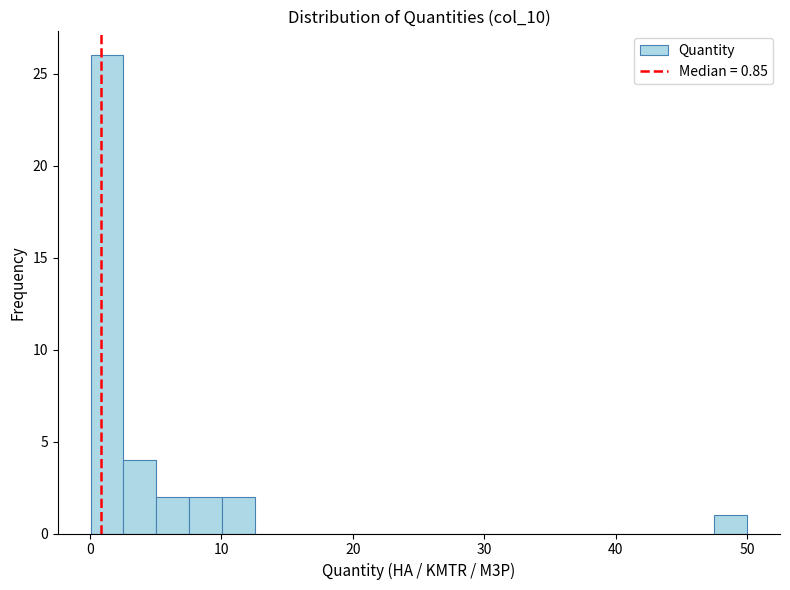

Around what value on the x-axis is the tallest bar? Give the approximate position of its centre, as read against the axis.

1